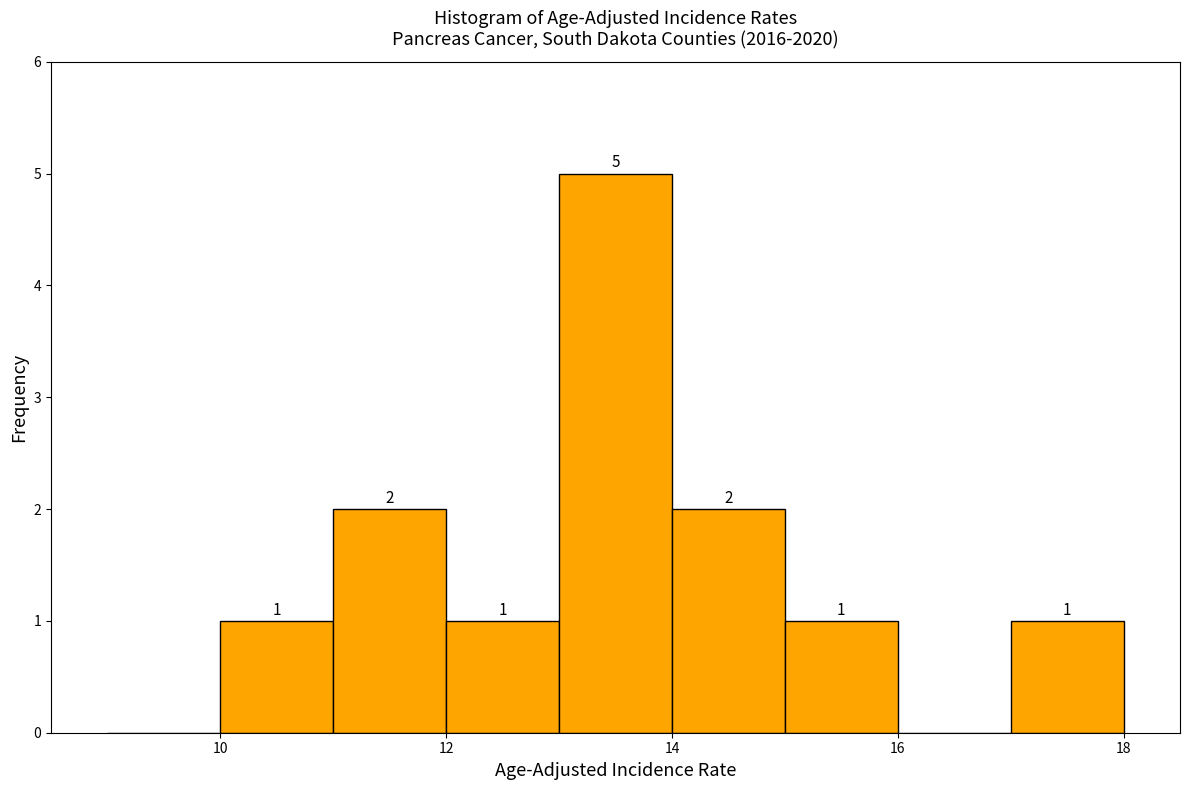

Which range on the x-axis has the tallest bar?

13 to 14